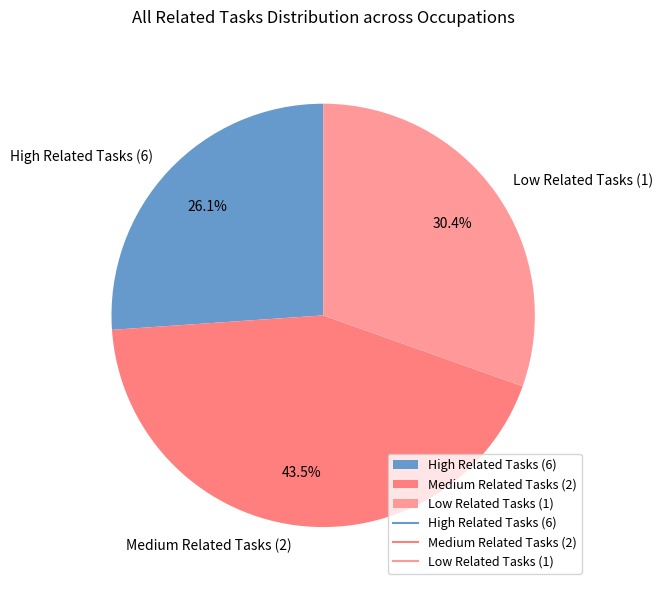

Which slice is the largest?

Medium Related Tasks (2)